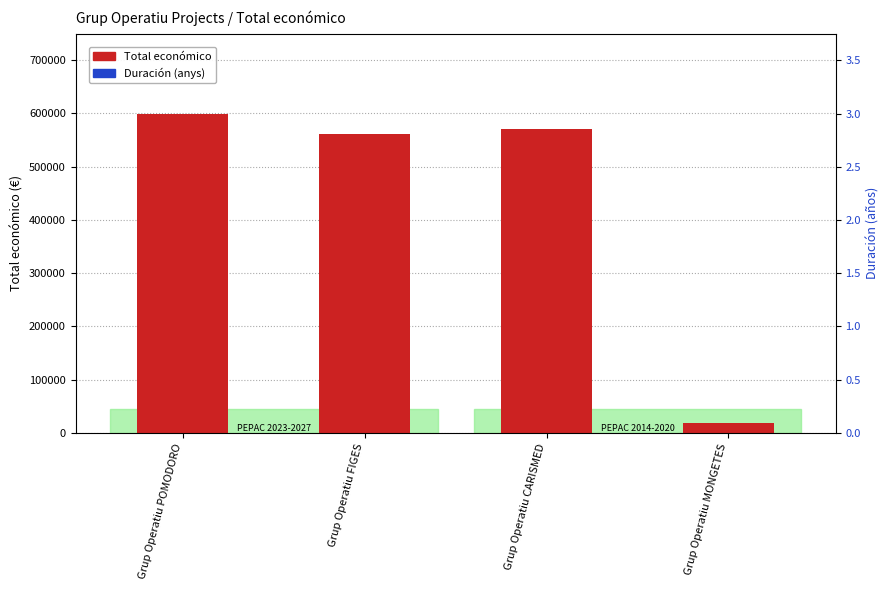

How many bars are there in each group?

2